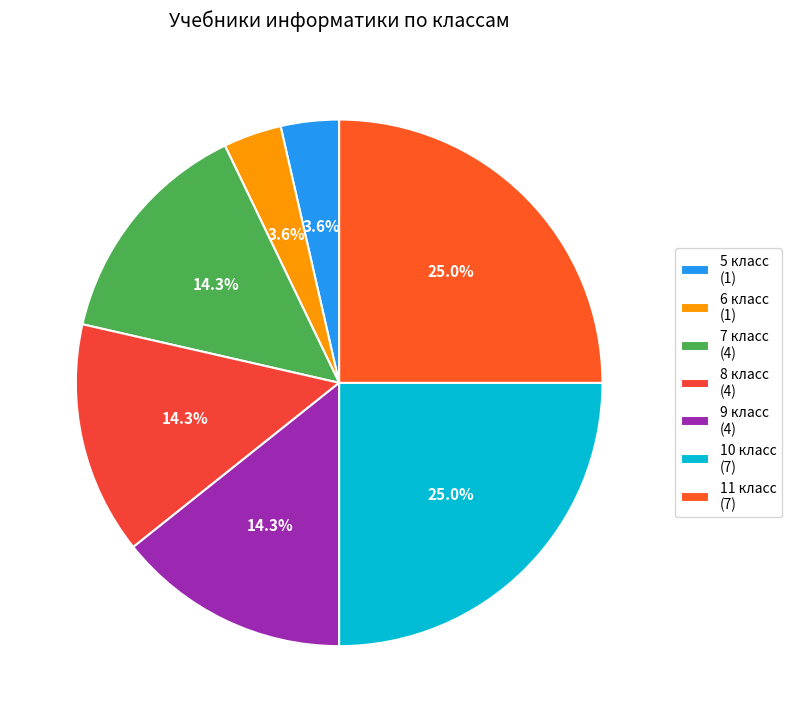

What percentage is the 8 класс slice, to the nearest percent?

14%